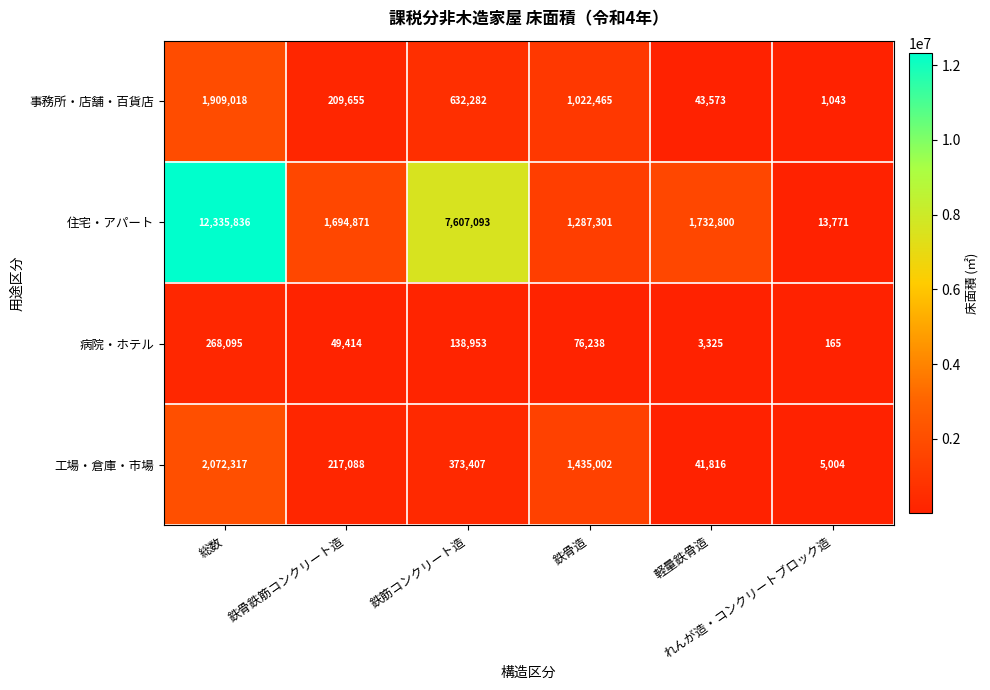

What is the greatest value displayed?

12335836